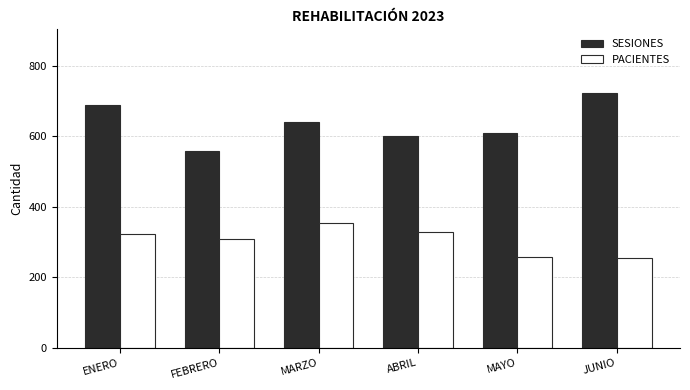

What is the sum of all SESIONES values?

3824